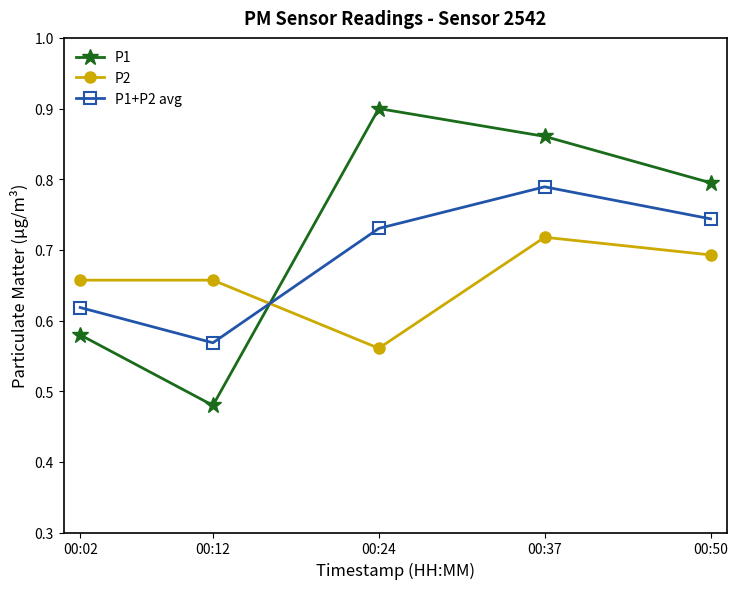

Rank the series by their maximum value, from lowest to highest.

P2, P1+P2 avg, P1